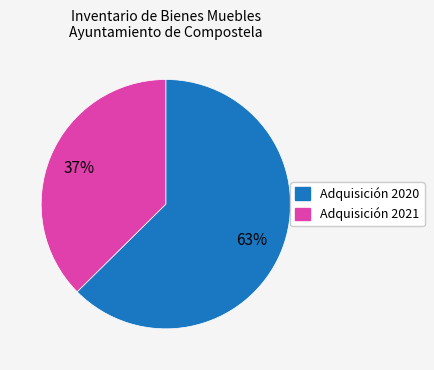

To the nearest percent, what is the average slice percentage?

50%